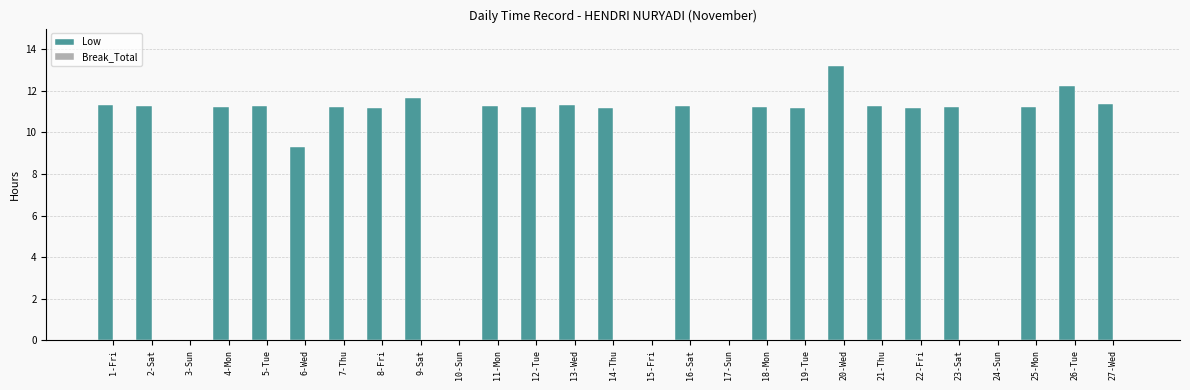

What is the greatest value displayed?

13.2